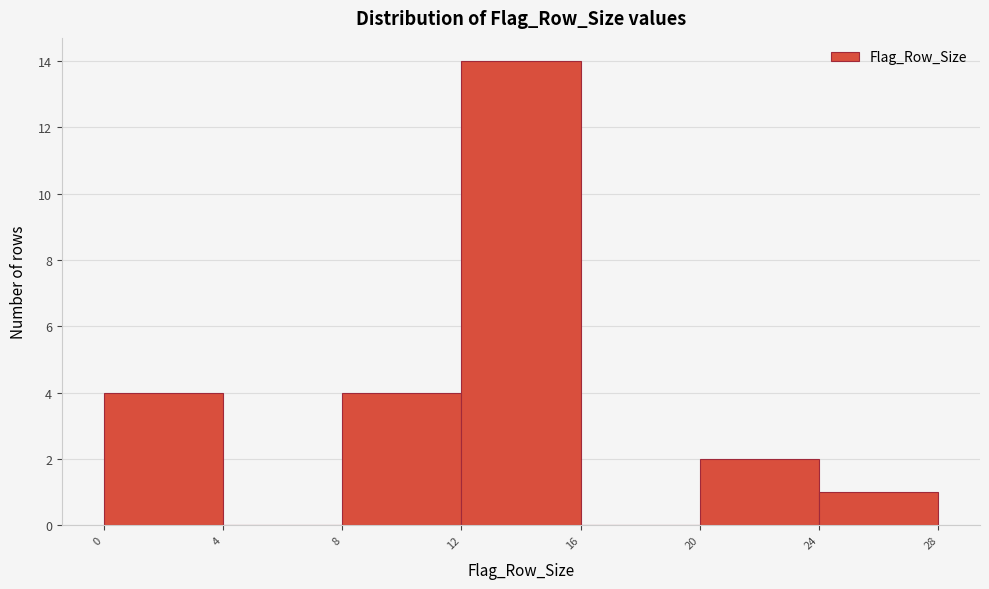

Reading left to right, transcribe this chart: for each bar, give the range it covers on the x-axis and its height. The values are not printed on the chart, so give them approximately, as read against the axis.

0 to 4: 4
4 to 8: 0
8 to 12: 4
12 to 16: 14
16 to 20: 0
20 to 24: 2
24 to 28: 1